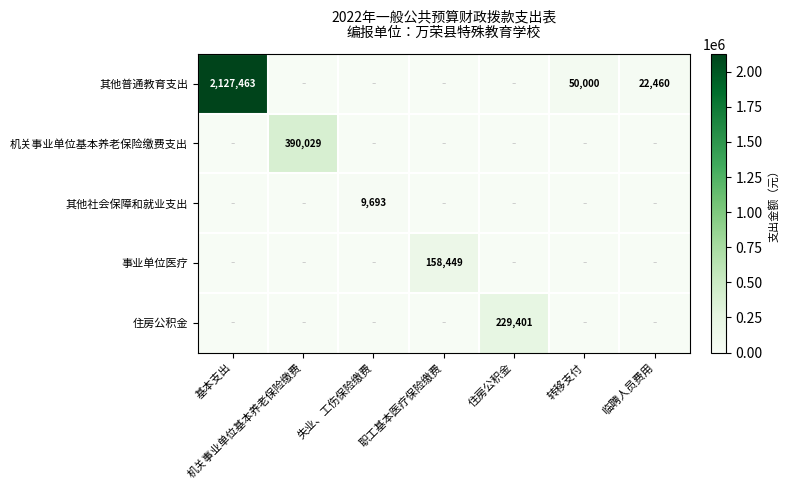

Is it true that 其他普通教育支出 equals 22460 at 临聘人员费用?

True